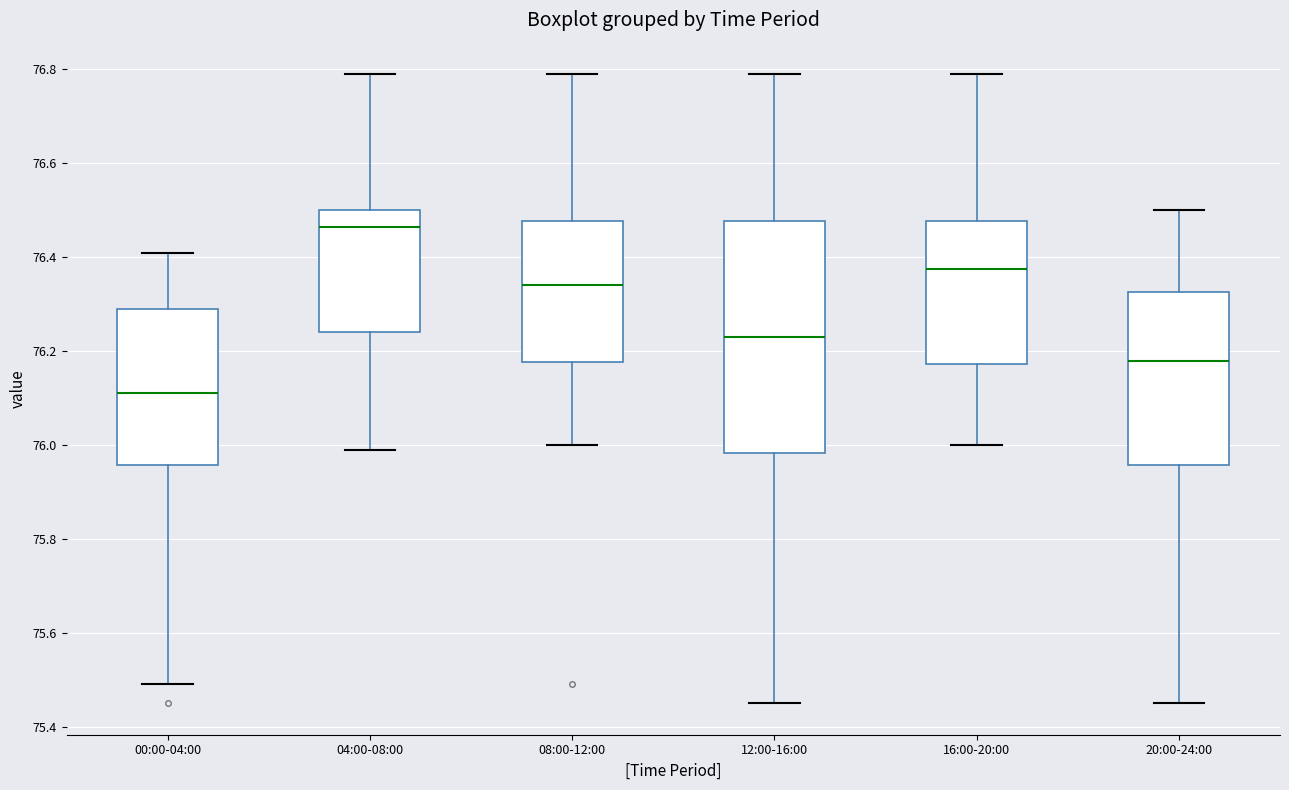

Which box's median line is the lowest?

00:00-04:00